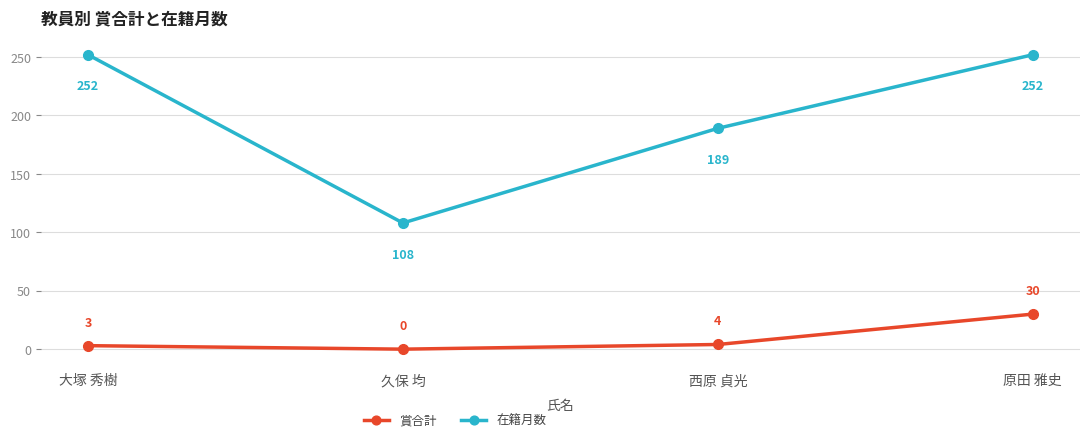

What is the sum of all 賞合計 values?

37